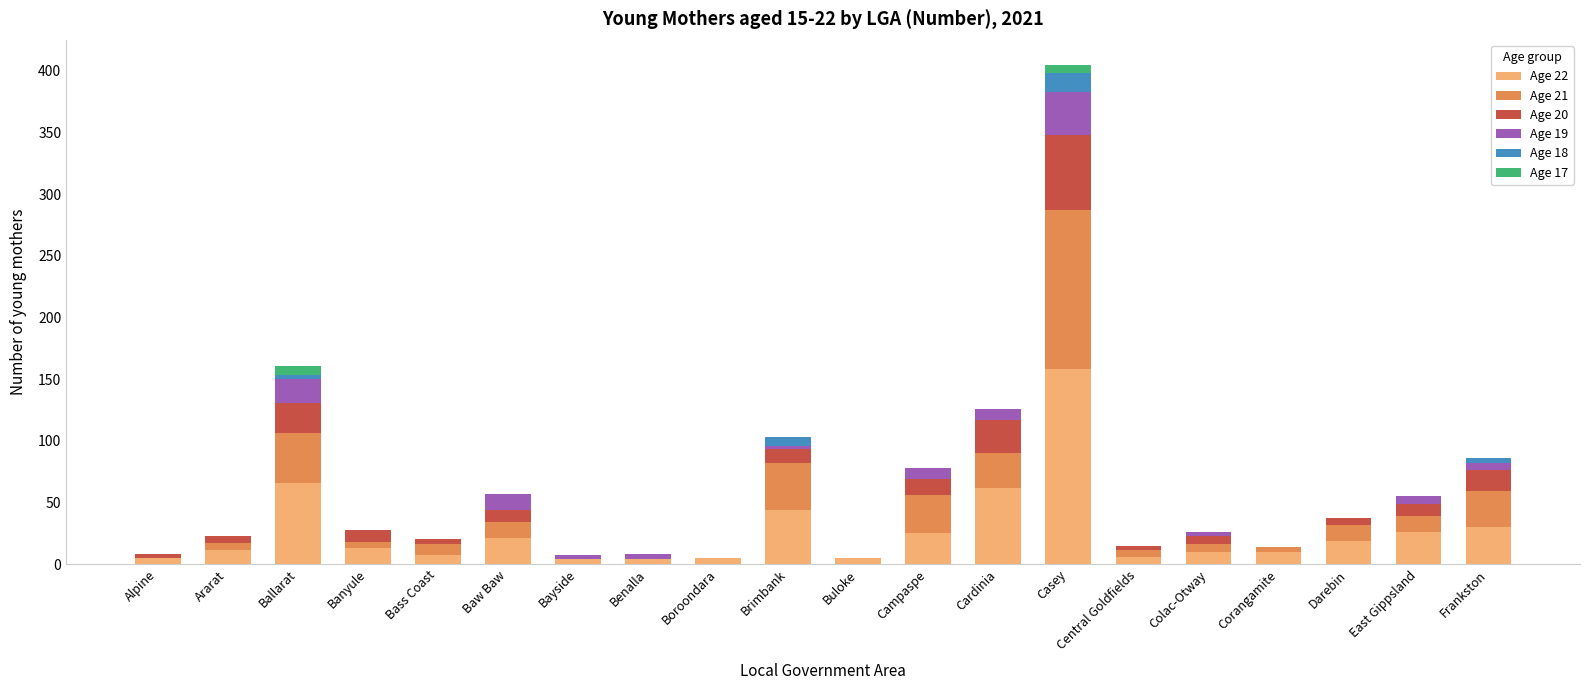

The value of Age 22 at Frankston is 51. True or false?

False